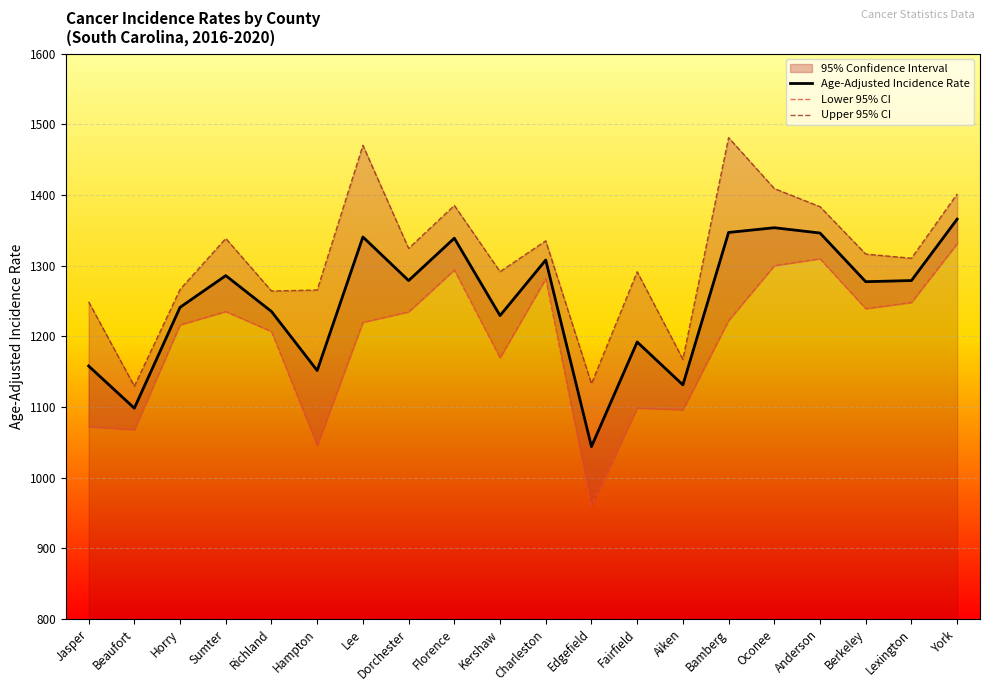

List the series in order of their peak value, highest first.

Upper 95% CI, Age-Adjusted Incidence Rate, Lower 95% CI